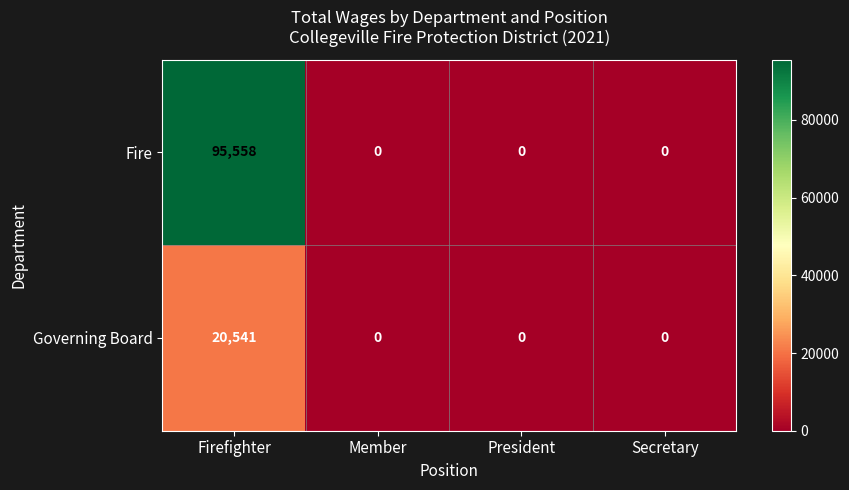

List the series in order of their peak value, lowest first.

Governing Board, Fire